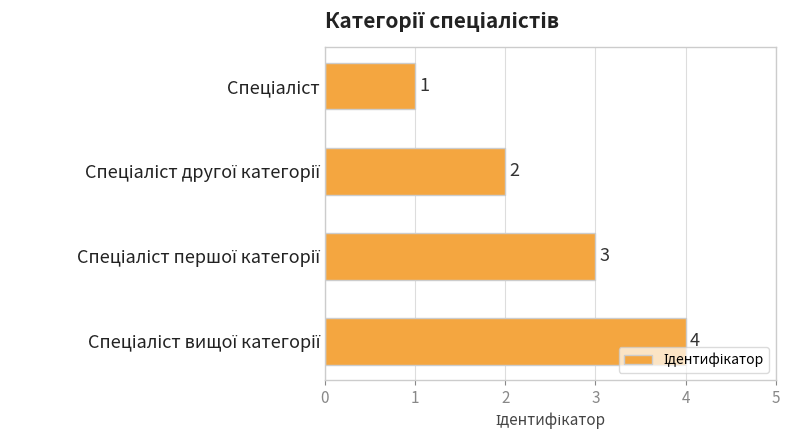

What is the value of the 2nd bar from the top?

2